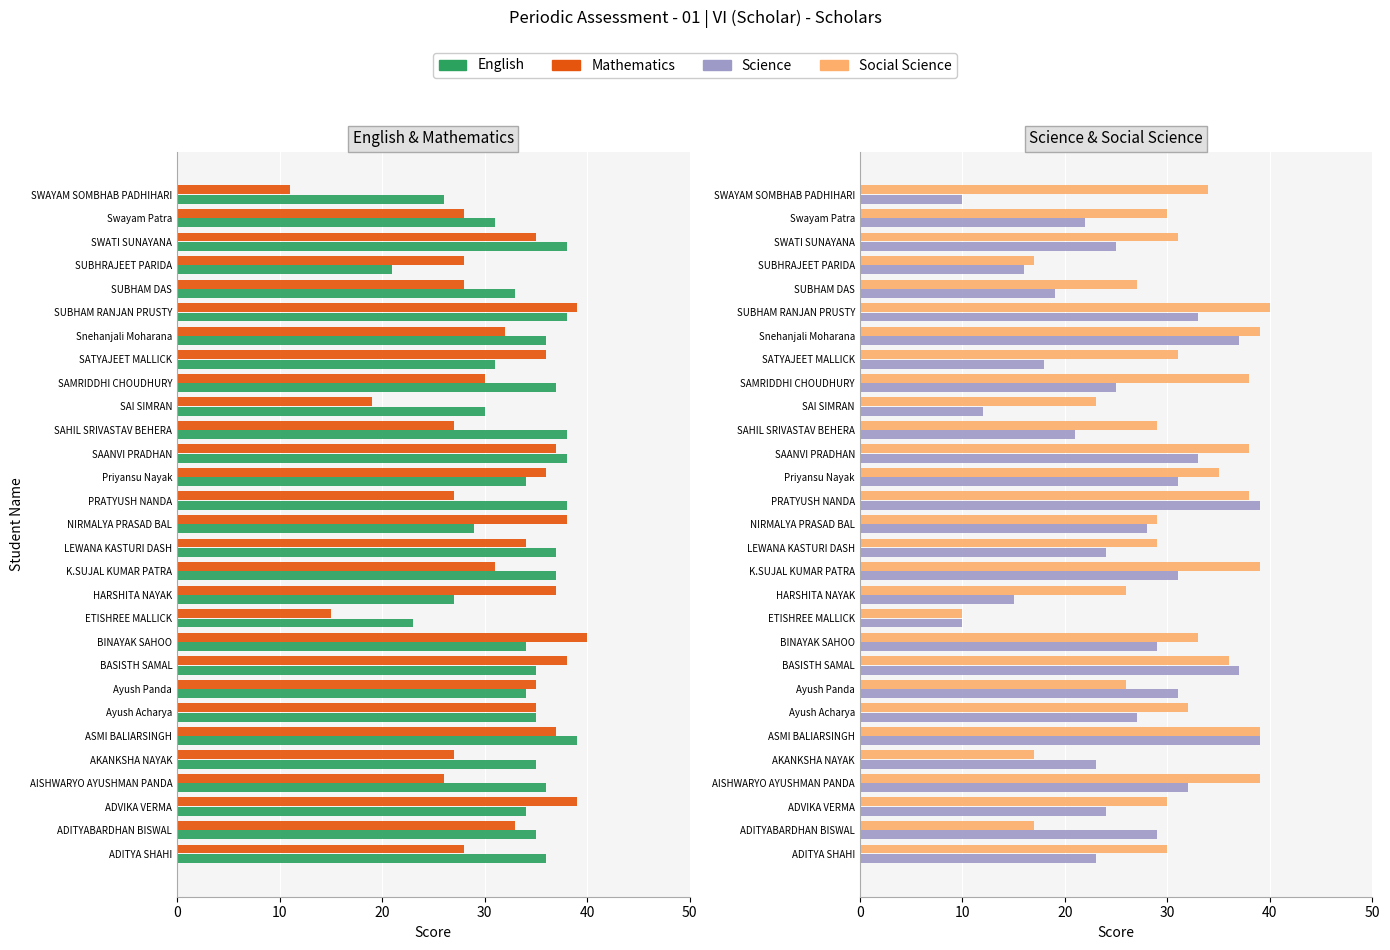

How many groups of bars are there?

29